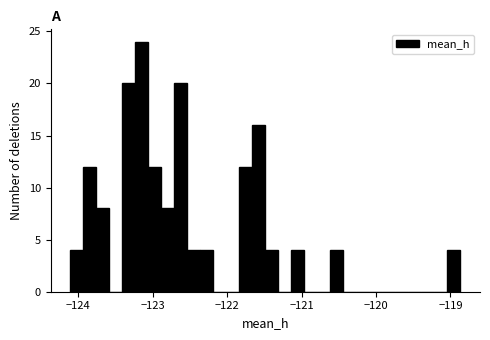

Read against the x-axis, roughly where is the centre of the tallest bar?

-123.1